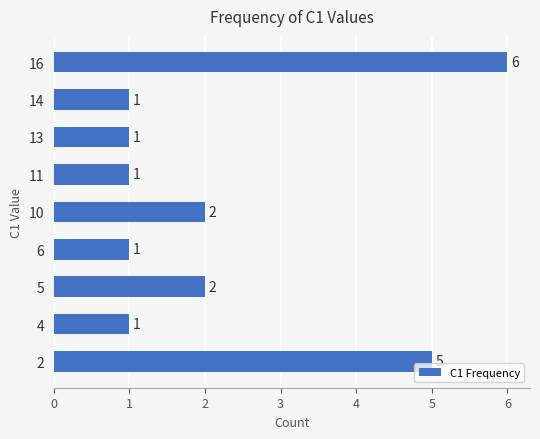

Reading bottom to top, transcribe all the data shown in this chart.

5	1	2	1	2	1	1	1	6